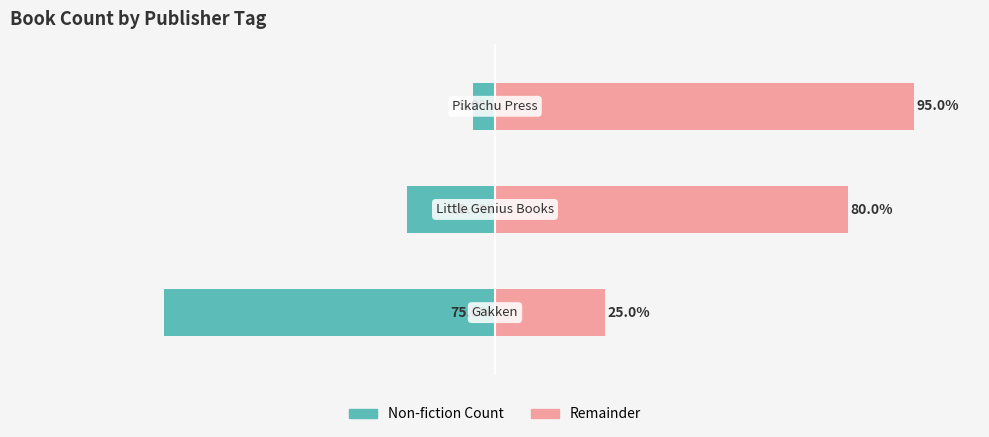

Are the bars grouped side by side (vs. stacked)?

Yes